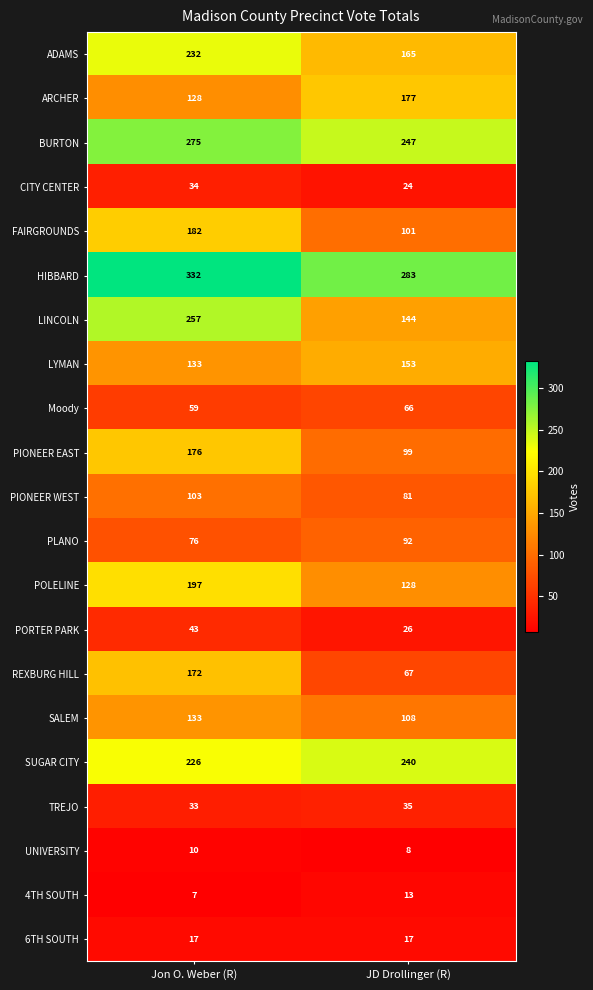

Rank the series at JD Drollinger (R) from lowest to highest value.

UNIVERSITY, 4TH SOUTH, 6TH SOUTH, CITY CENTER, PORTER PARK, TREJO, Moody, REXBURG HILL, PIONEER WEST, PLANO, PIONEER EAST, FAIRGROUNDS, SALEM, POLELINE, LINCOLN, LYMAN, ADAMS, ARCHER, SUGAR CITY, BURTON, HIBBARD